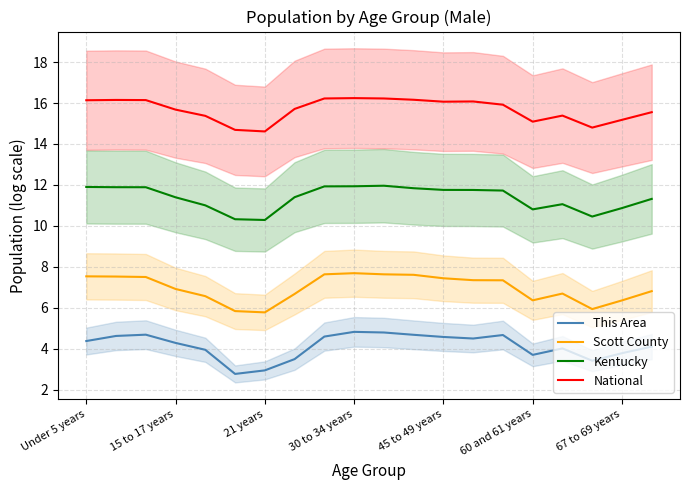

What is the highest value of the Scott County series?

7.7